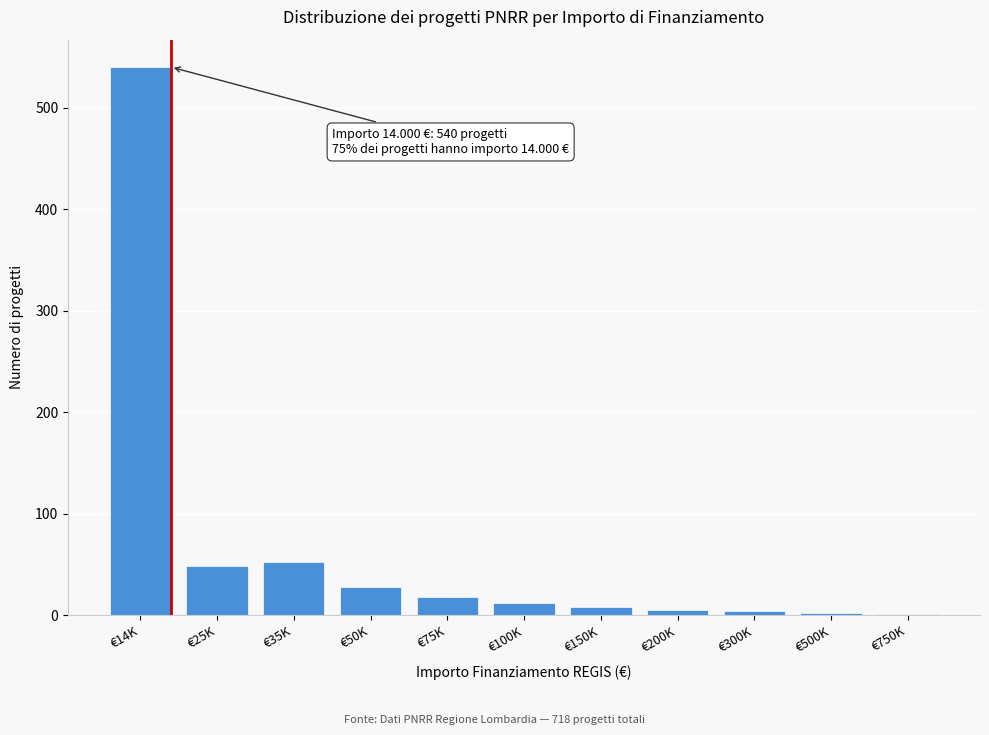

What is the sum of all values?

718